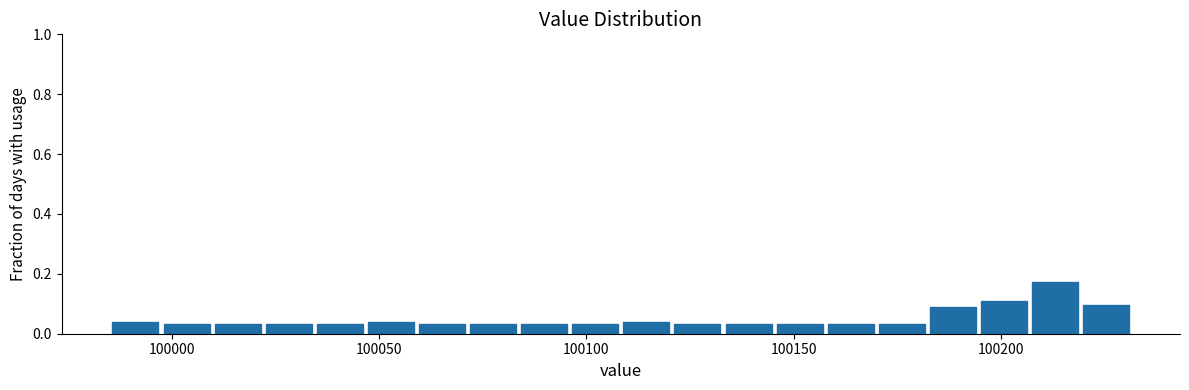

Around what value on the x-axis is the tallest bar? Give the approximate position of its centre, as read against the axis.

100215